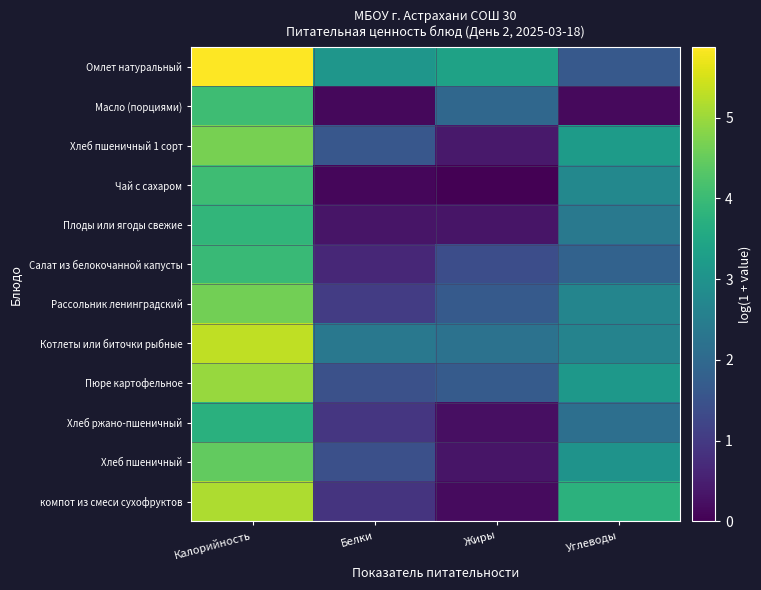

Rank the series at Белки from highest to lowest value.

Омлет натуральный, Котлеты или биточки рыбные, Хлеб пшеничный 1 сорт, Пюре картофельное, Хлеб пшеничный, Рассольник ленинградский, Хлеб ржано-пшеничный, компот из смеси сухофруктов, Салат из белокочанной капусты, Плоды или ягоды свежие, Масло (порциями), Чай с сахаром